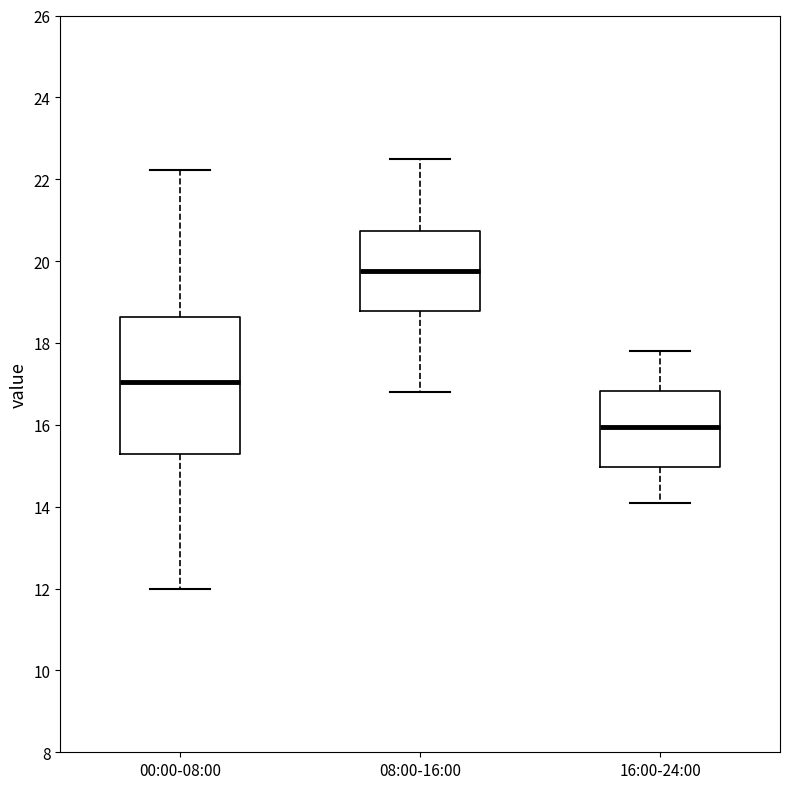

Which box is the tallest, from its lower edge to its upper edge?

00:00-08:00